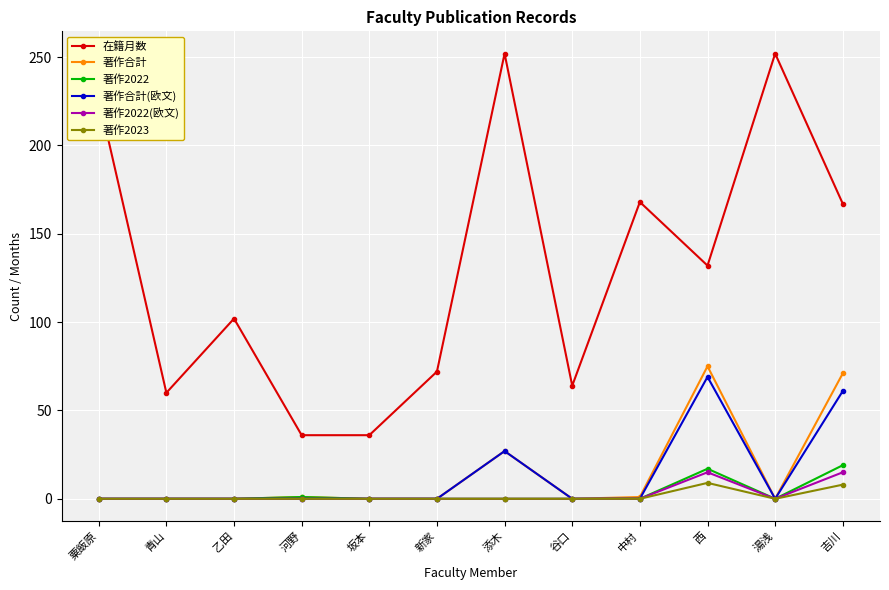

What is the difference between the maximum and second lowest values in the 在籍月数 series?

216